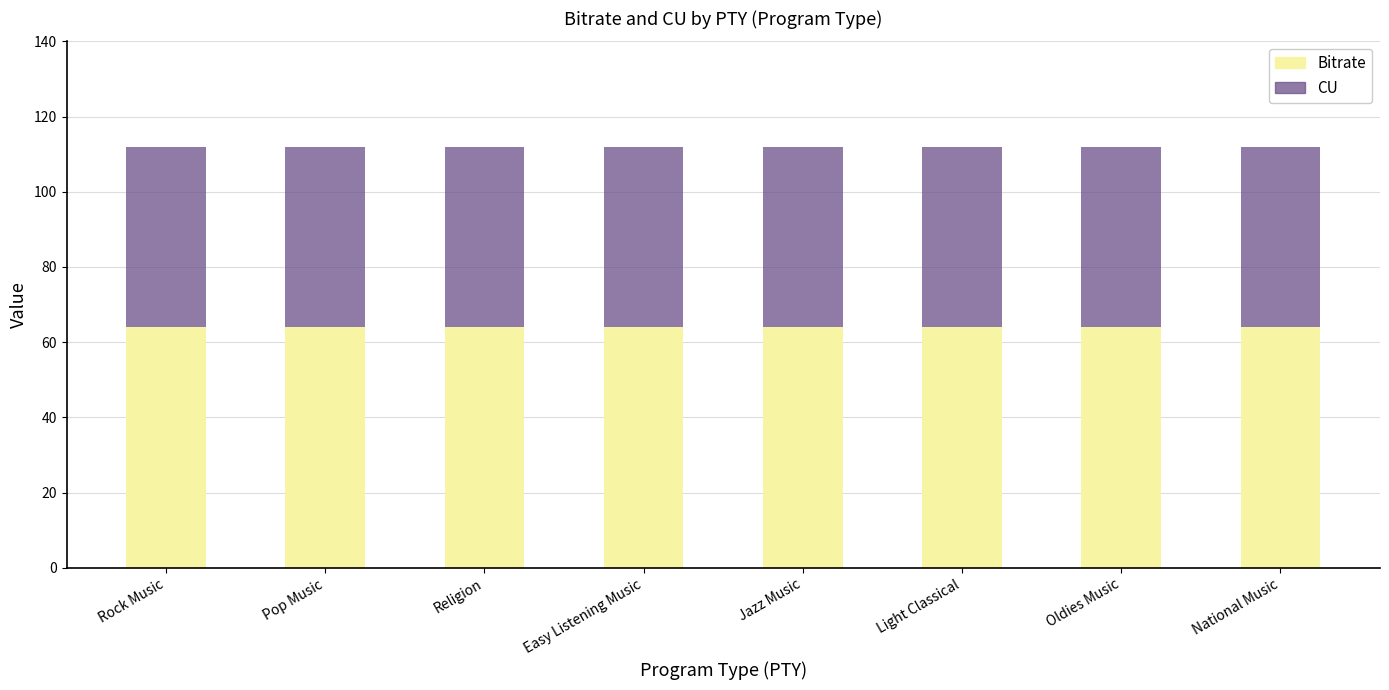

What is the total value across all series at Oldies Music?

112